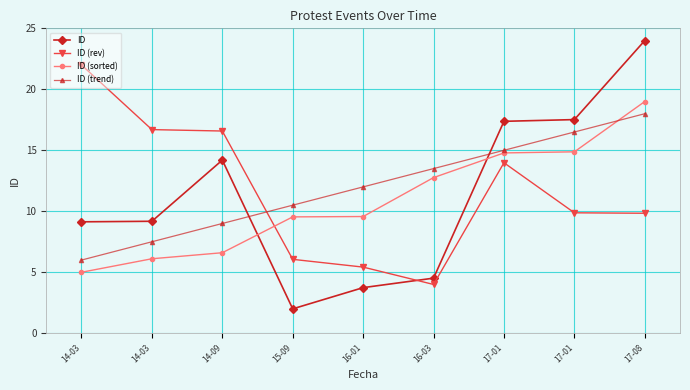

Does the chart have visible grid lines?

Yes